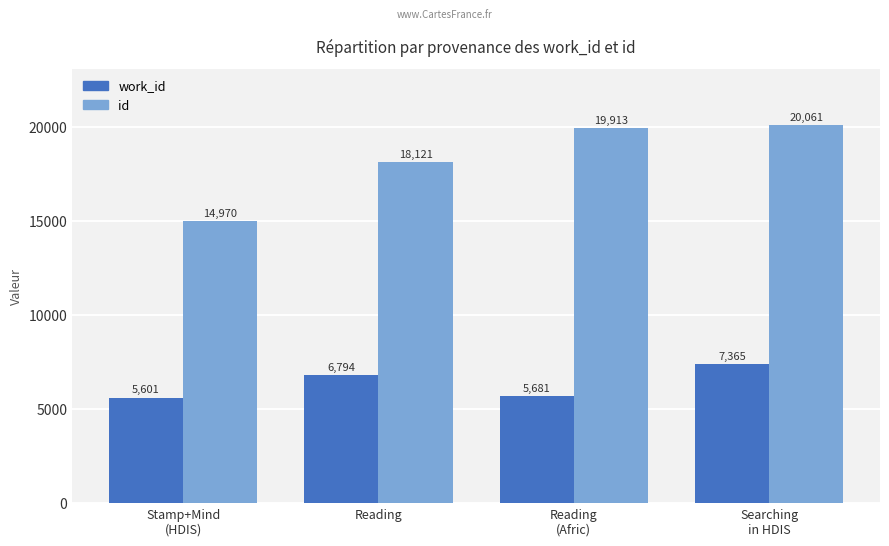

What is the difference between the id values at Stamp+Mind
(HDIS) and Reading
(Afric)?

4943